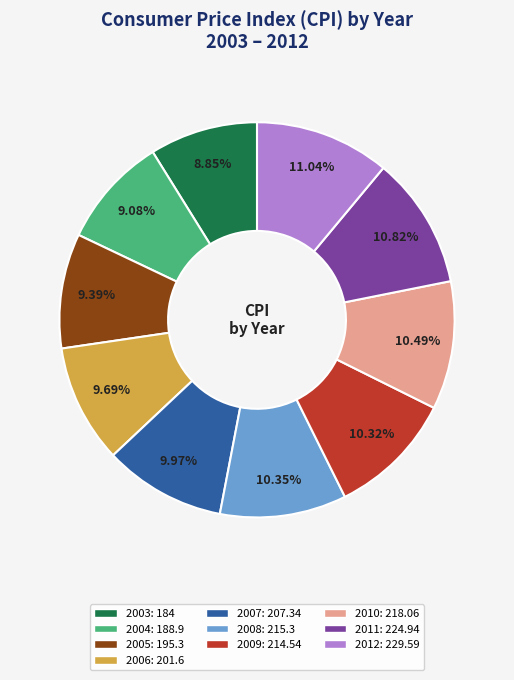

How much of the chart is everything except 2006?

90.3%